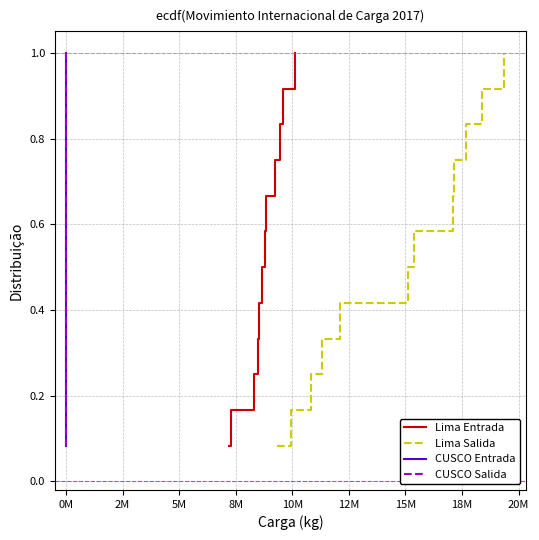

True or false: CUSCO Salida and CUSCO Entrada intersect in this chart.

False